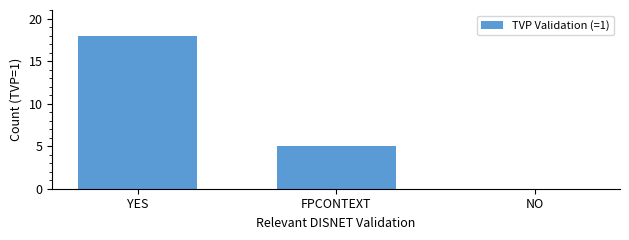

How many data points does each series have?

3